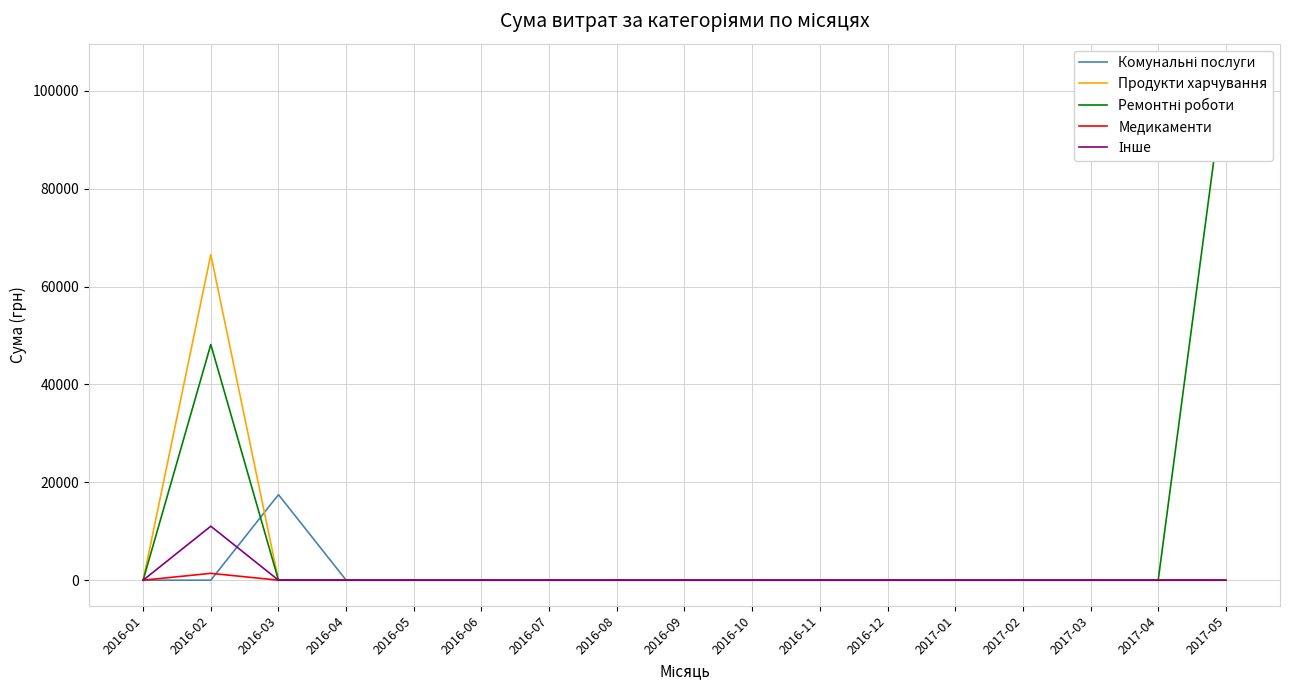

What is the maximum value shown in the chart?

104400.0